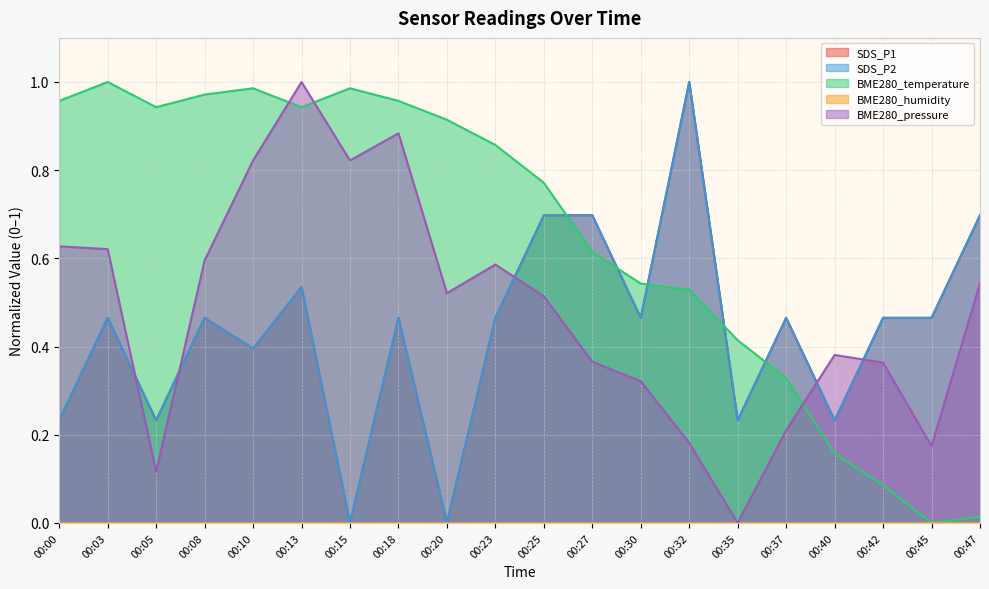

Is the value of SDS_P1 at 00:13 greater than the value of BME280_temperature at 00:08?

No